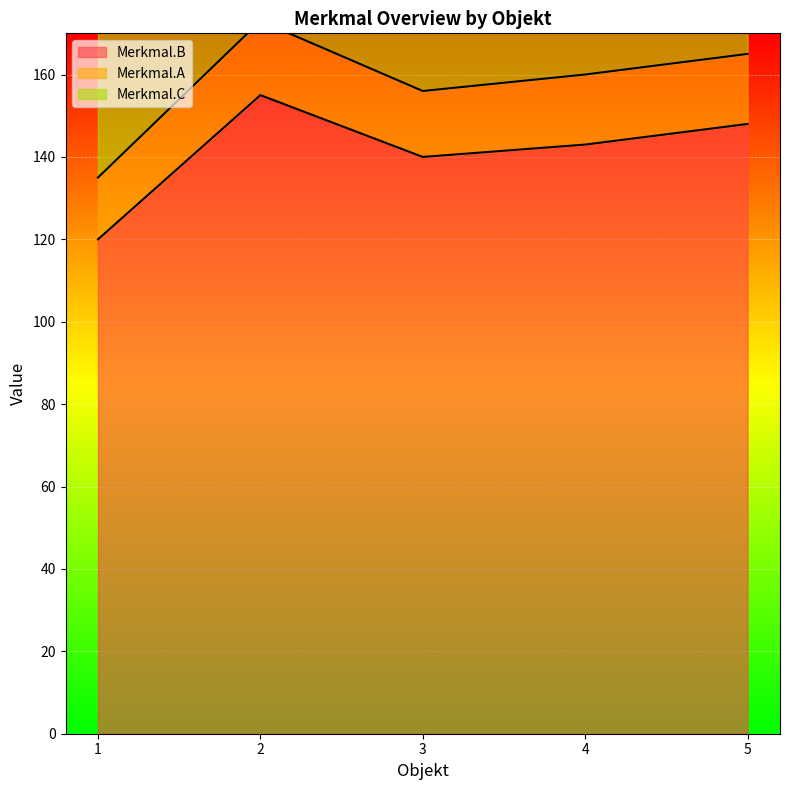

True or false: Merkmal.A and Merkmal.B cross at least once.

False